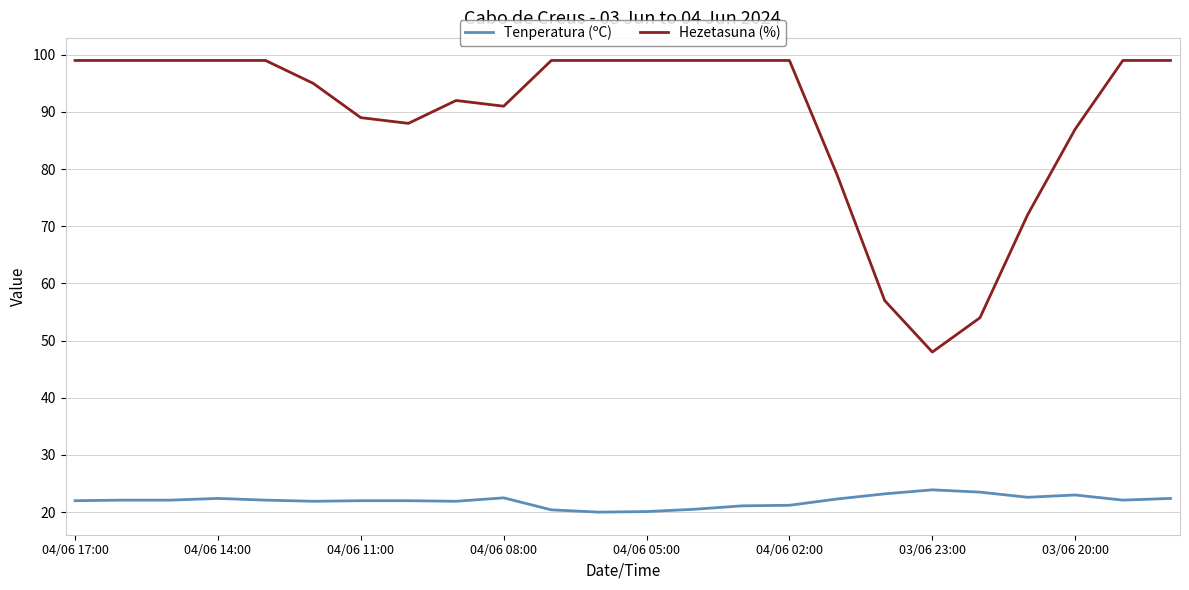

What is the smallest value displayed?

20.0